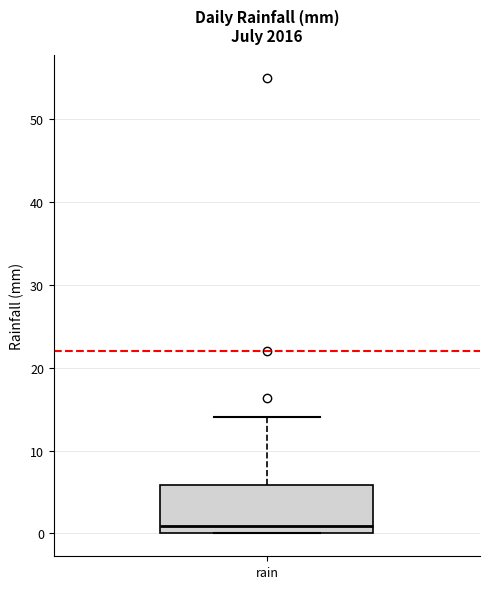

Where is the upper edge of the box for rain on the y-axis? The values are not printed on the chart, so give them approximately, as read against the axis.

6